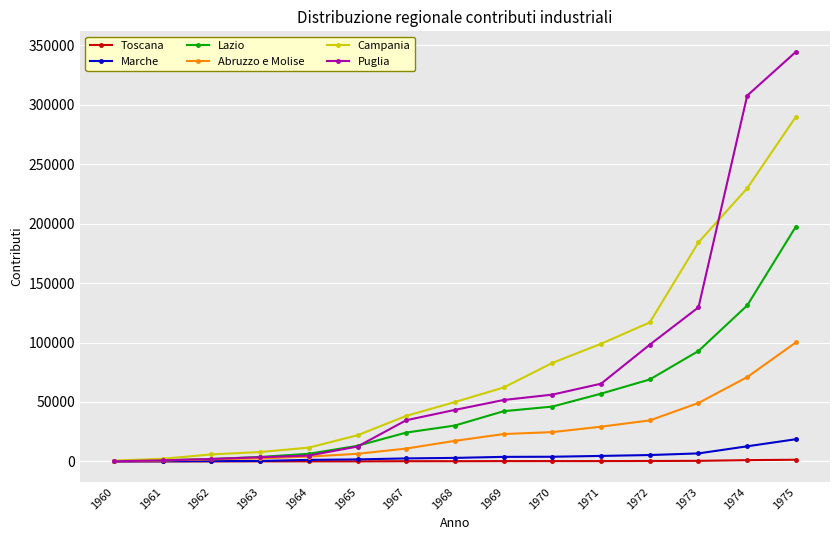

The value of Lazio at 1974 is 55168. True or false?

False